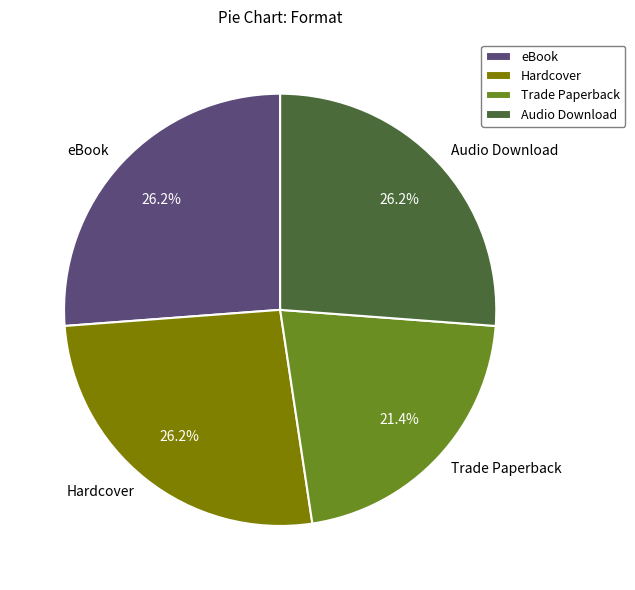

True or false: eBook accounts for 35% of the total.

False